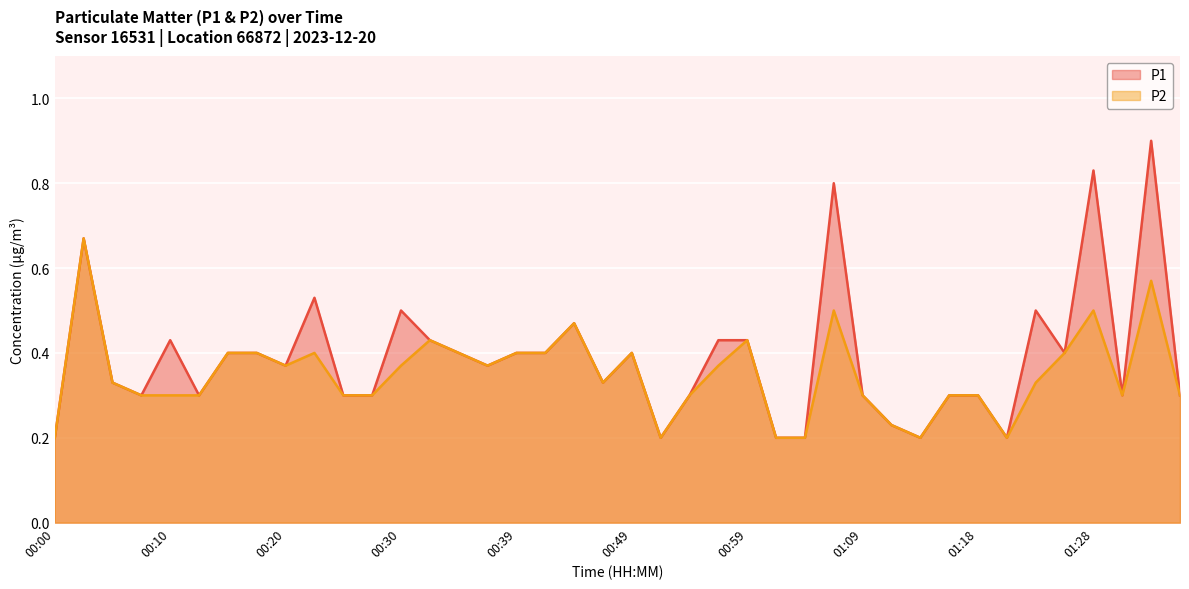

Which series changed the most between 00:05 and 00:10?

P1